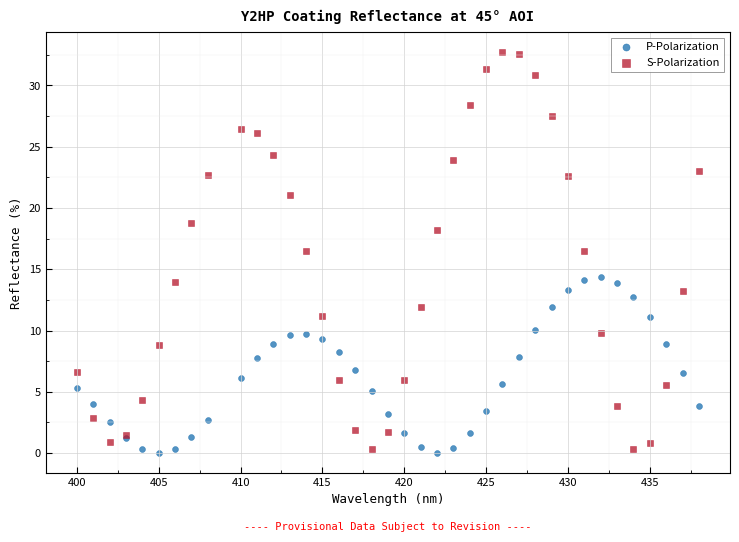

Which series reaches the maximum Y coordinate?

S-Polarization